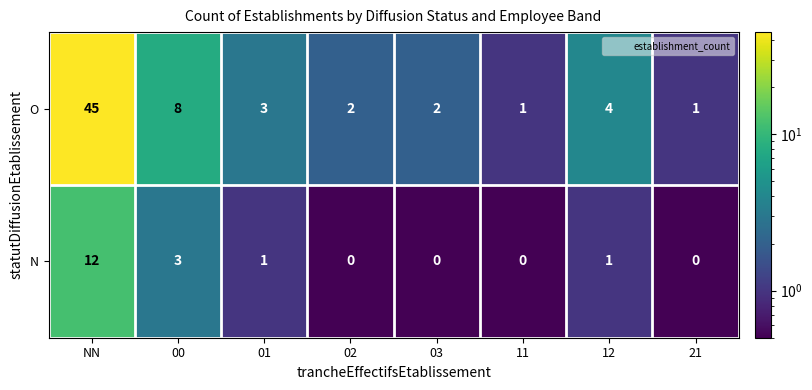

Reading left to right, list all the values displayed in this chart.

O: NN=45	00=8	01=3	02=2	03=2	11=1	12=4	21=1
N: NN=12	00=3	01=1	02=0	03=0	11=0	12=1	21=0